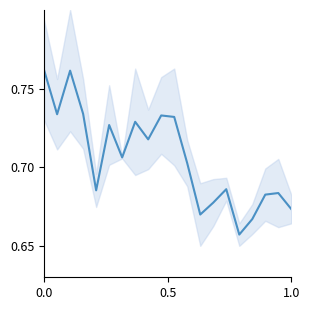

How many interior local peaks (higher than both neighbors) does the data have?

6